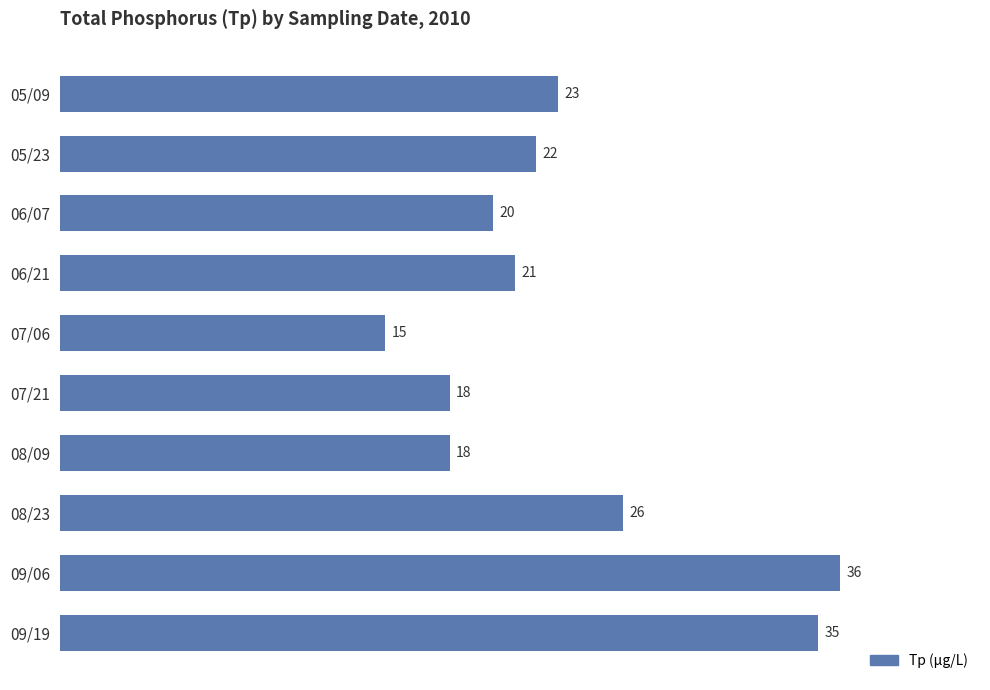

The chart shows a value of 35 at 09/19. True or false?

True